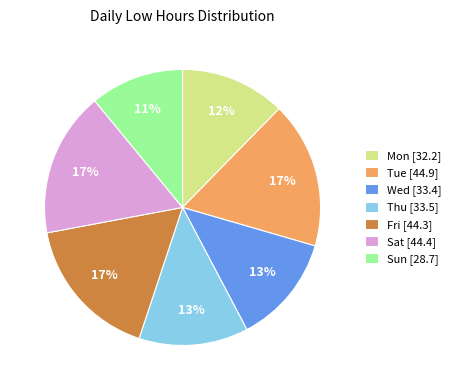

To the nearest percent, what portion does Tue [44.9] represent?

17%